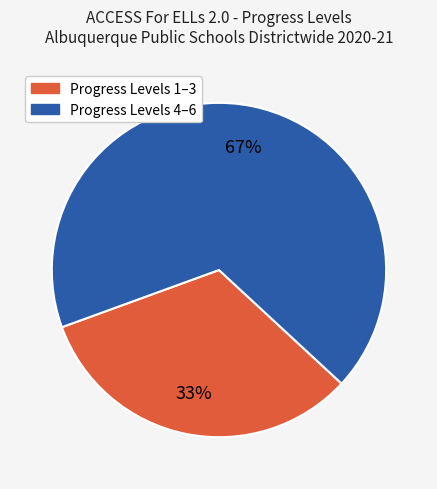

Count the number of slices in the pie.

2